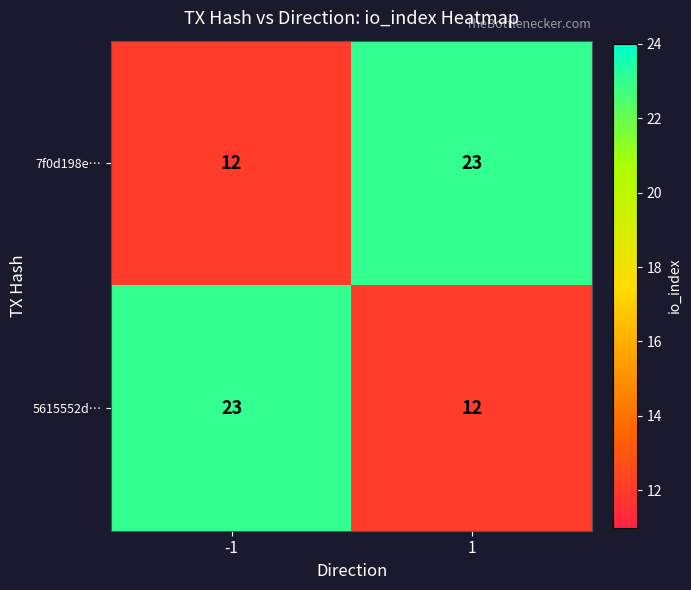

What is the maximum value shown in the chart?

23